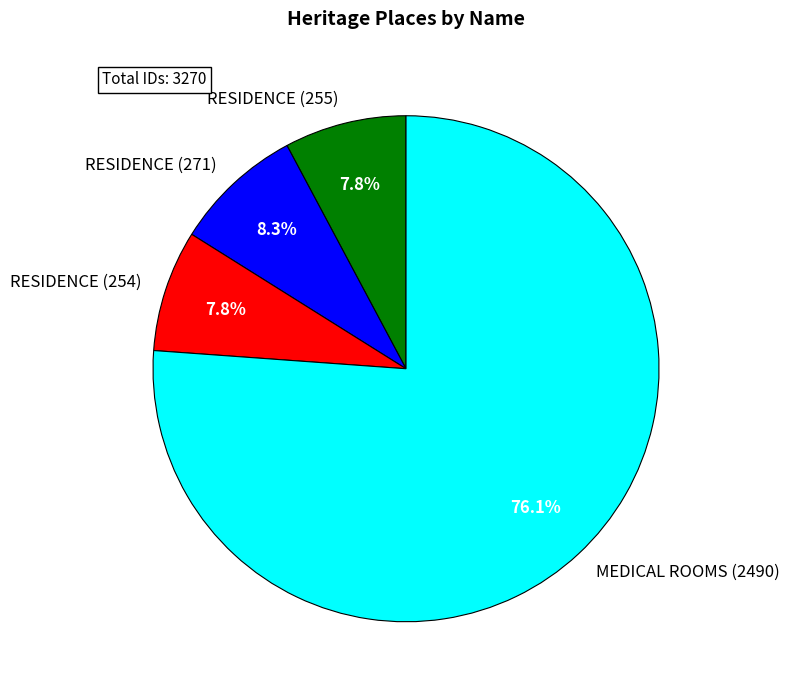

Which category has the biggest portion of the pie?

MEDICAL ROOMS (2490)